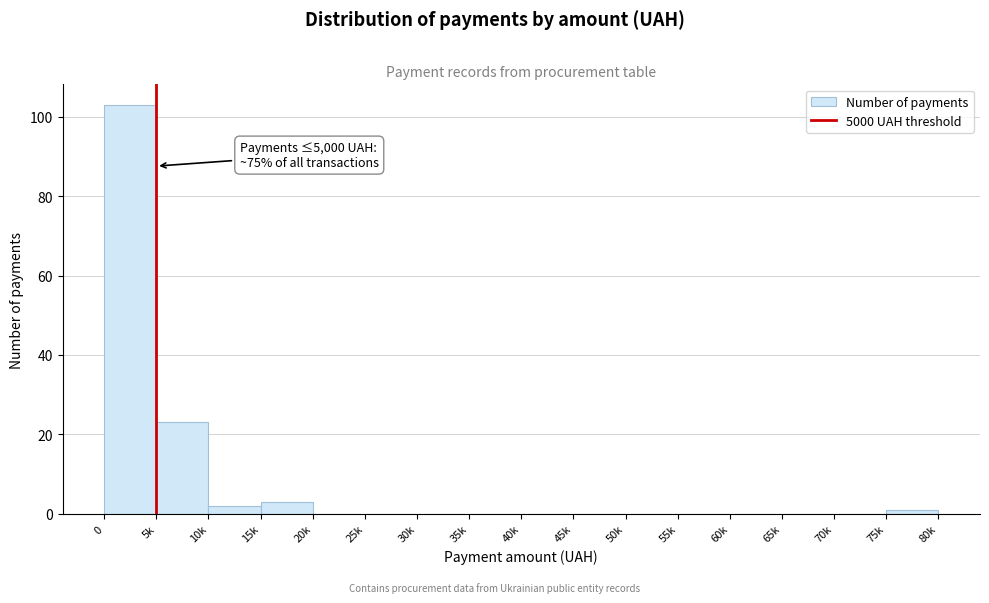

Reading right to left, extract all data points from this chart.

75k=1	70k=0	65k=0	60k=0	55k=0	50k=0	45k=0	40k=0	35k=0	30k=0	25k=0	20k=0	15k=3	10k=2	5k=23	0=103